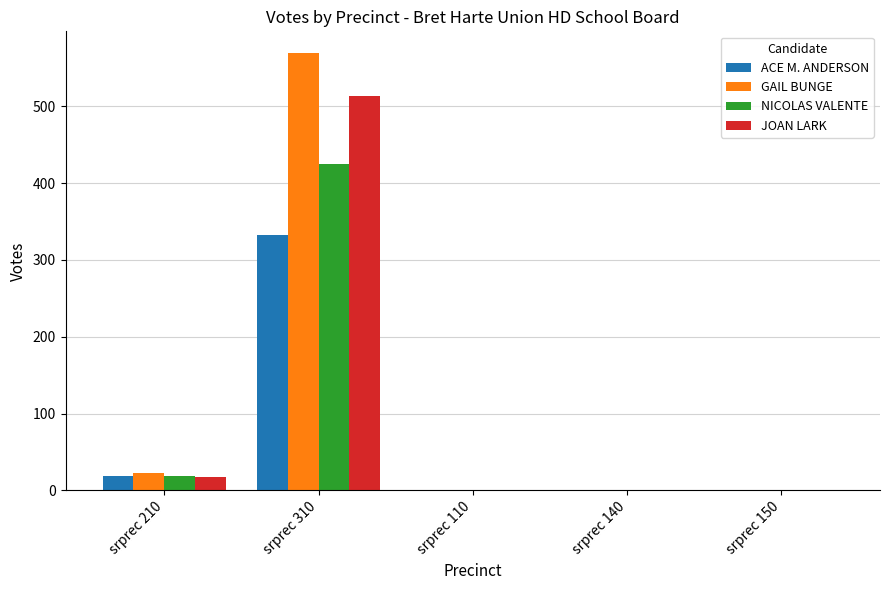

How many values in the ACE M. ANDERSON series exceed 0?

2